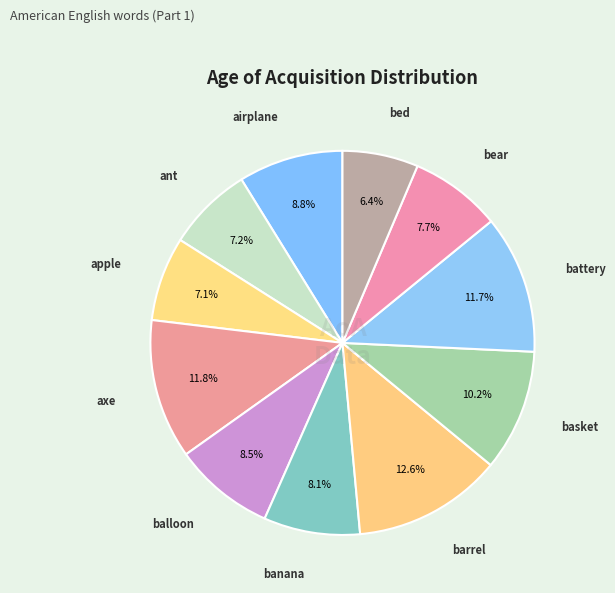

Is there any slice that represents more than half of the pie?

No